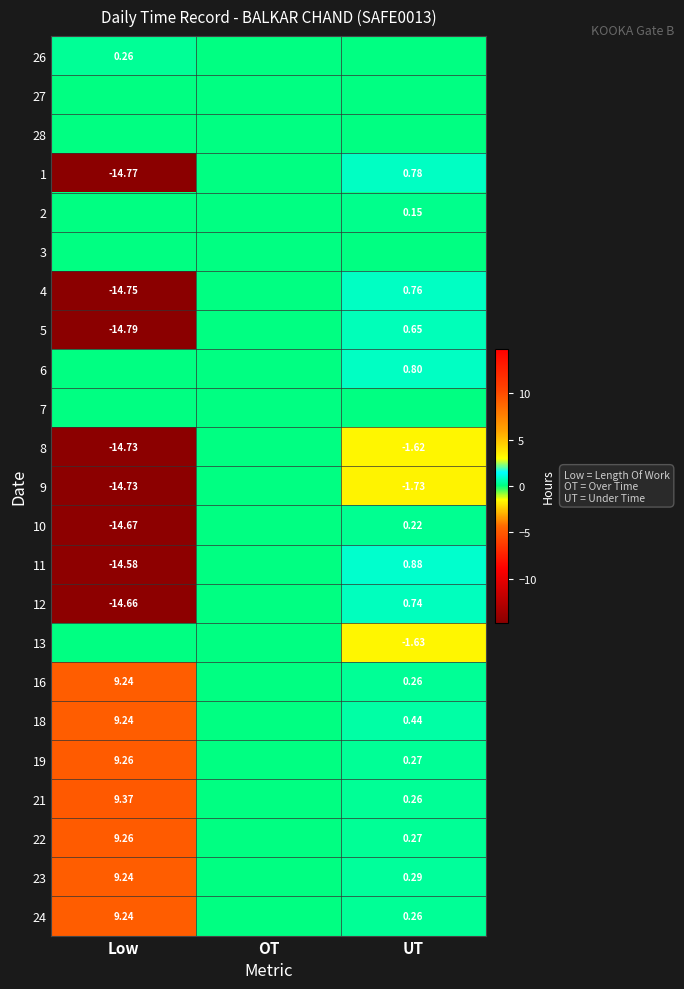

How many positive values does the 1 series have?

1